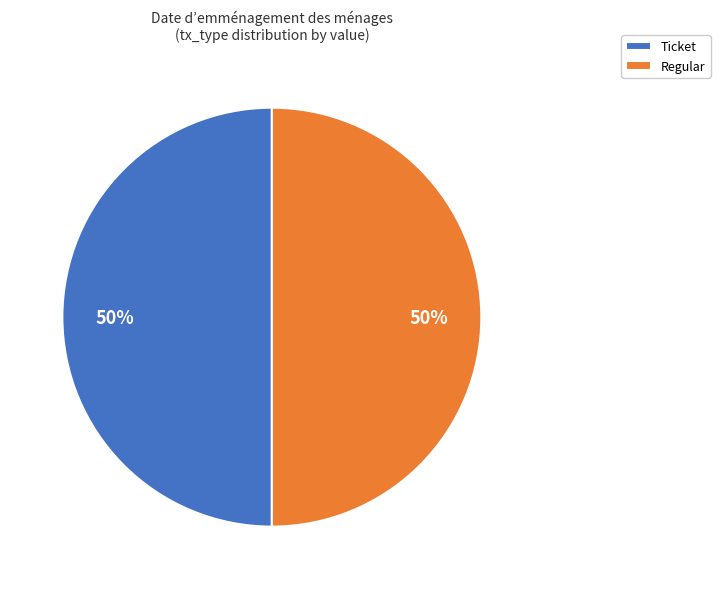

To the nearest percent, what portion does Regular represent?

50%